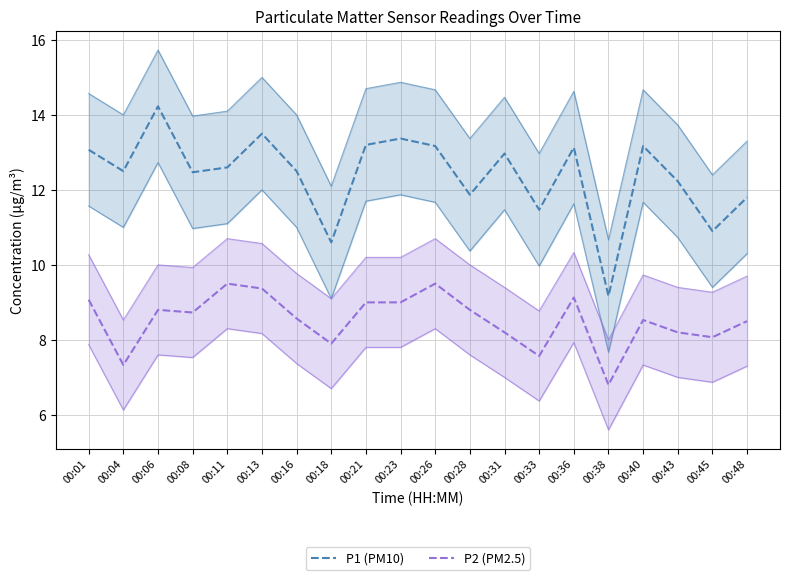

Reading right to left, what are all the values shown in this chart?

P1 (PM10): 11.8	10.9	12.2	13.2	9.2	13.1	11.5	13.0	11.9	13.2	13.4	13.2	10.6	12.5	13.5	12.6	12.5	14.2	12.5	13.1
P2 (PM2.5): 8.5	8.1	8.2	8.5	6.8	9.1	7.6	8.2	8.8	9.5	9.0	9.0	7.9	8.6	9.4	9.5	8.7	8.8	7.3	9.1